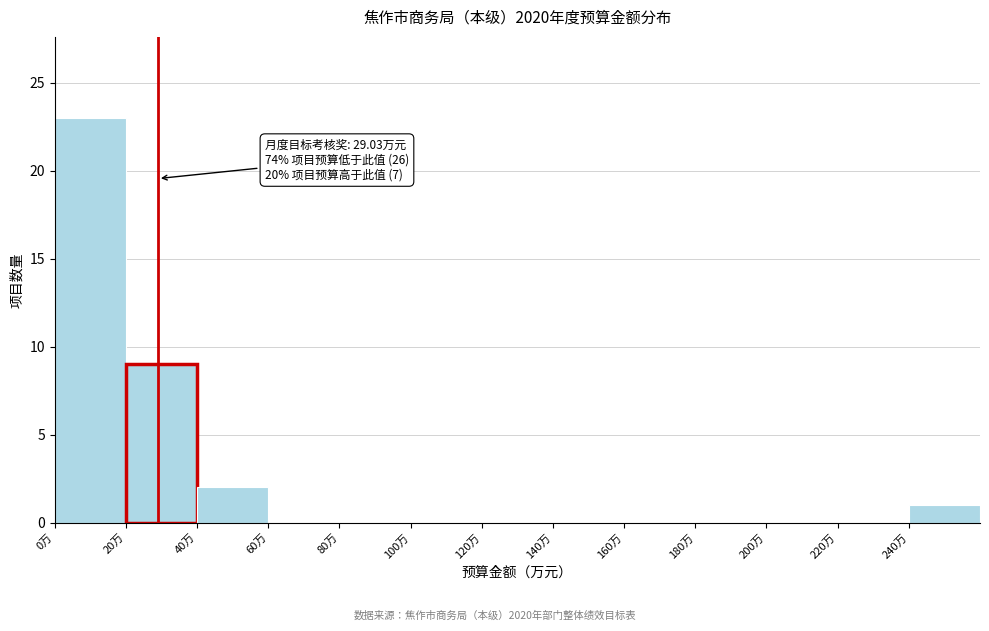

Which range on the x-axis has the tallest bar?

0 to 20